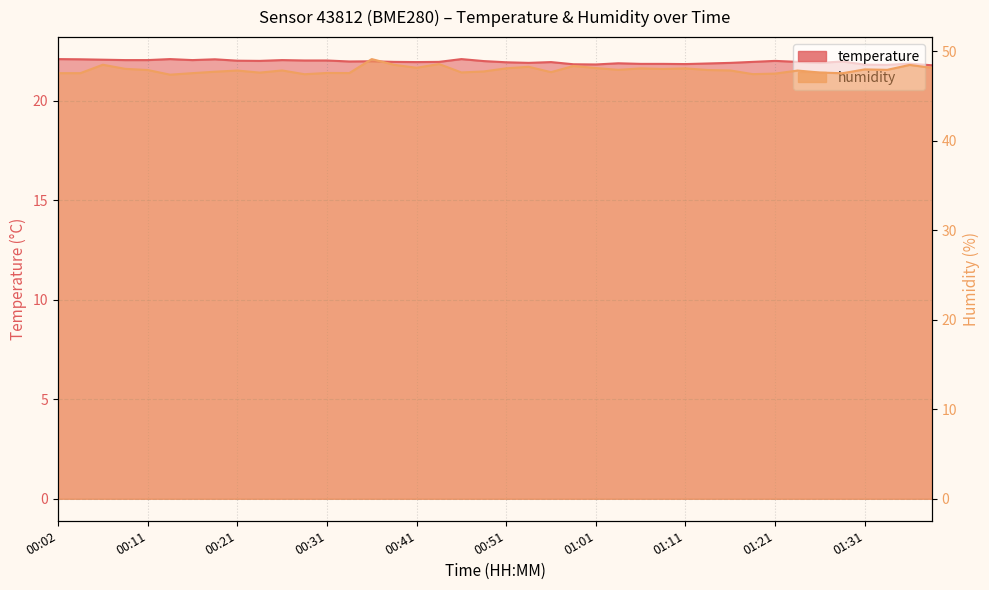

Which series has the widest spread of values?

humidity